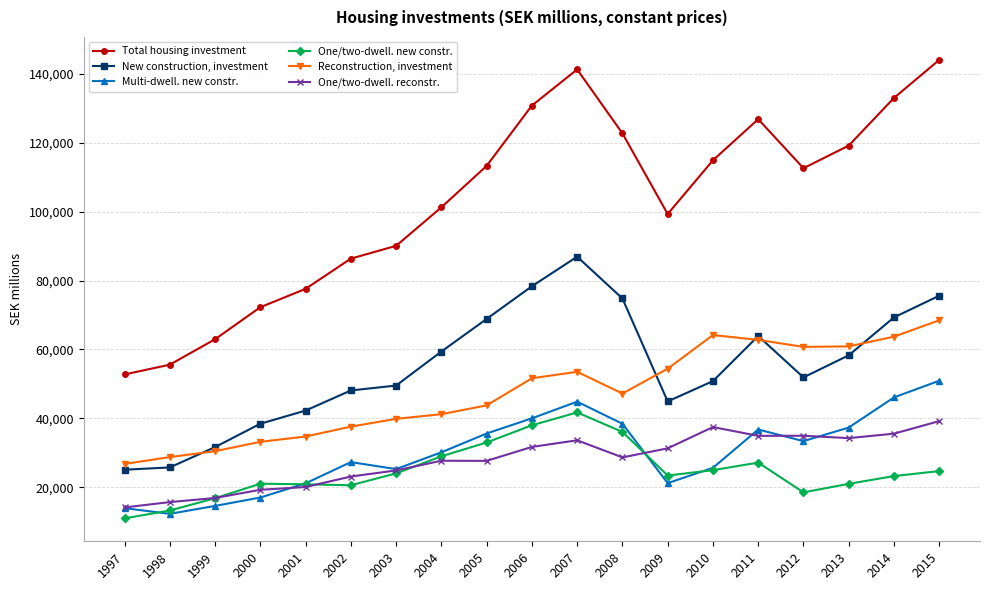

What is the difference between the Reconstruction, investment values at 2010 and 2003?

24321.5